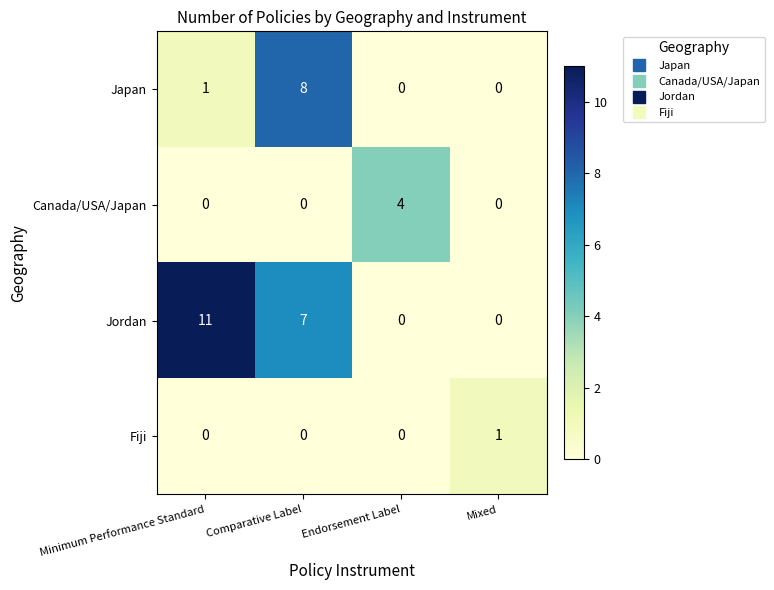

Count the Jordan values in the range 0 to 11.

4